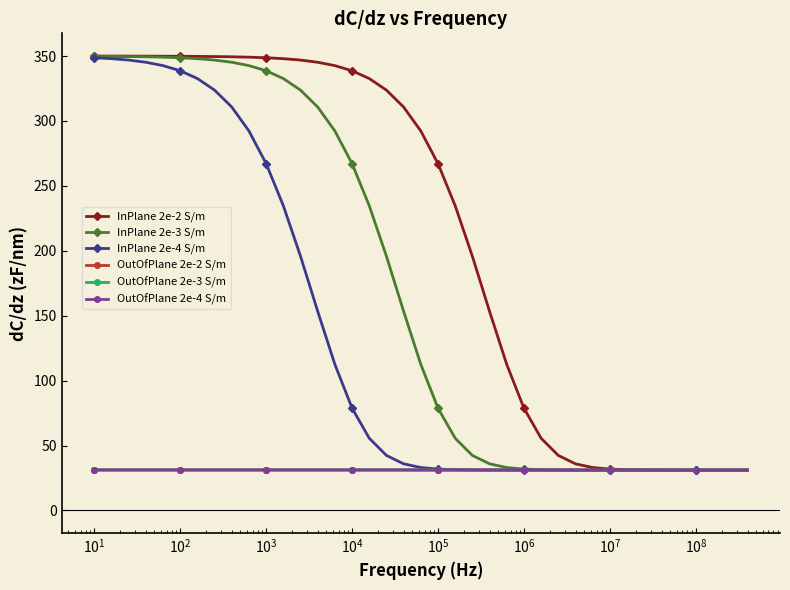

What is the value of the InPlane 2e-2 S/m point at the 2nd from the left?

350.0